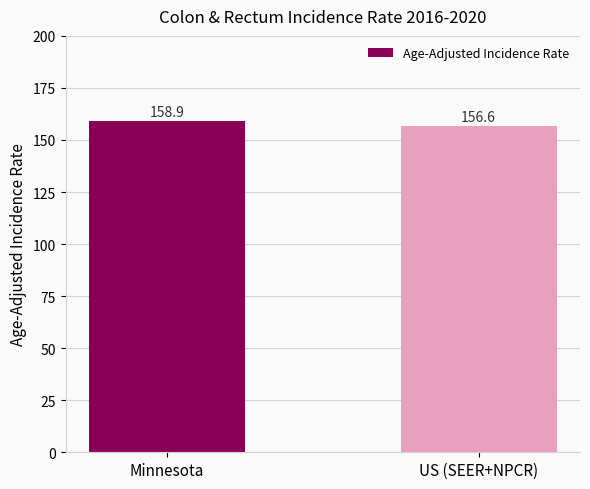

Are the bars grouped side by side (vs. stacked)?

No